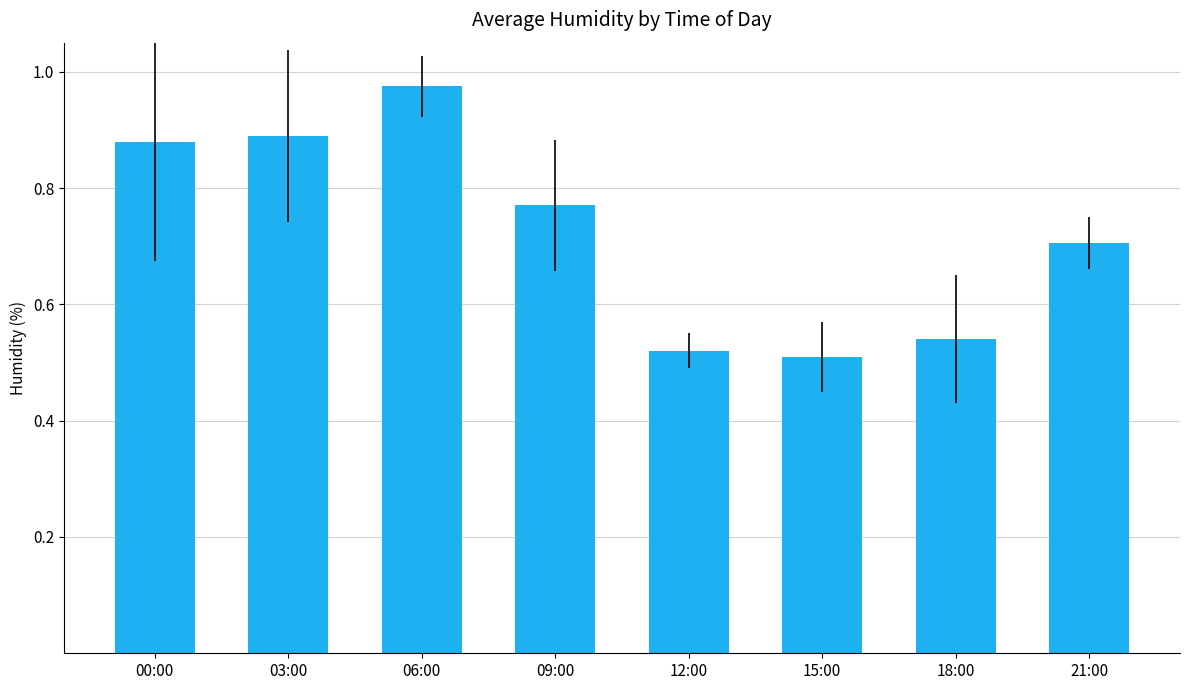

At which label is the value closest to 74?

09:00